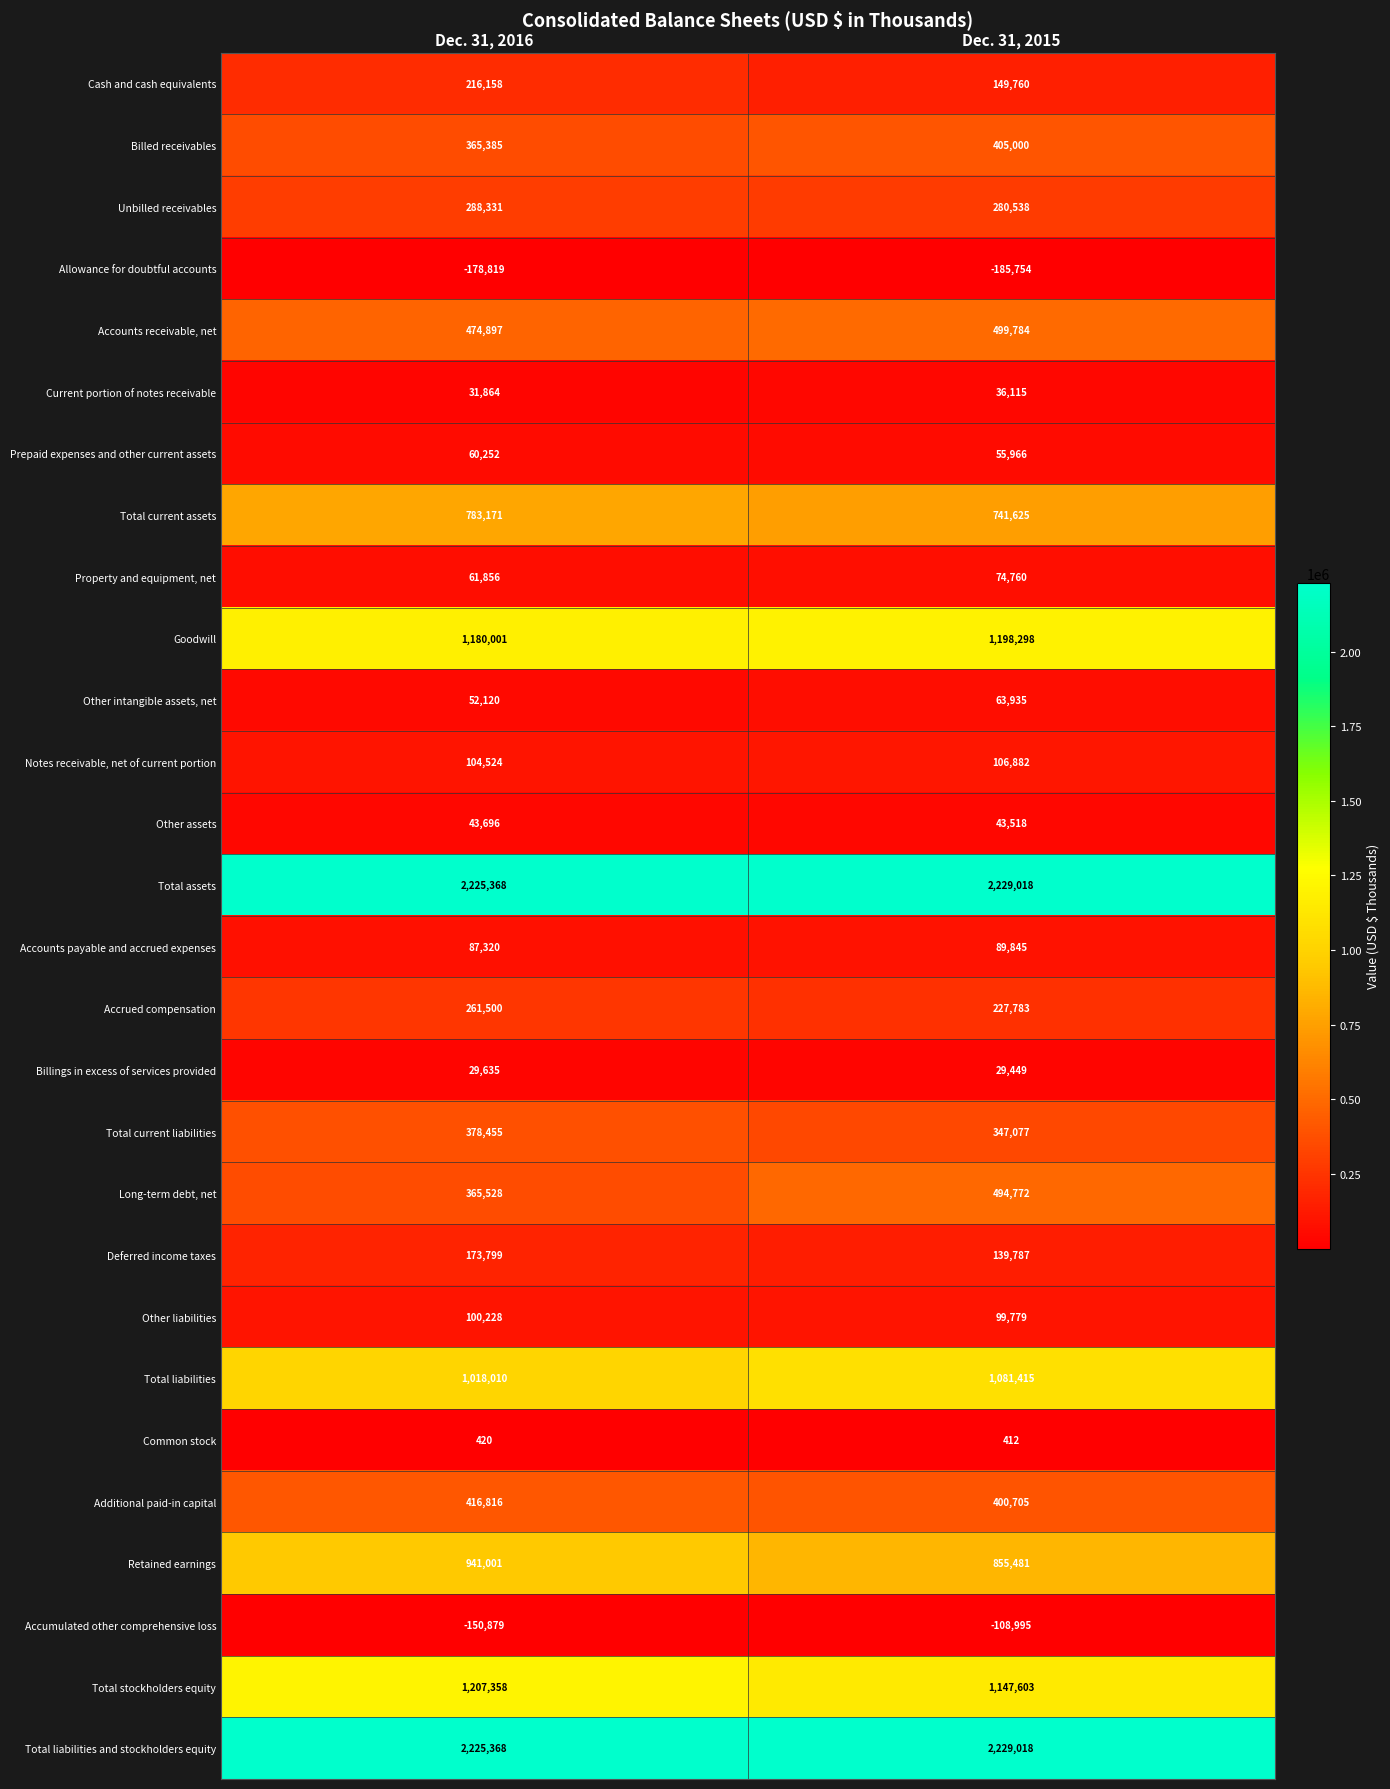

The Total stockholders equity series shows 1709462 at Dec. 31, 2016. True or false?

False